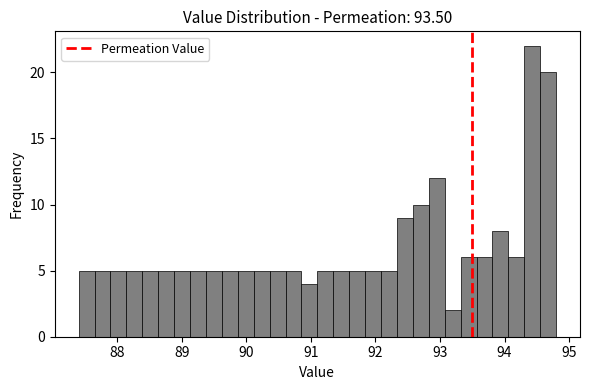

Around what value on the x-axis is the tallest bar? Give the approximate position of its centre, as read against the axis.

94.4